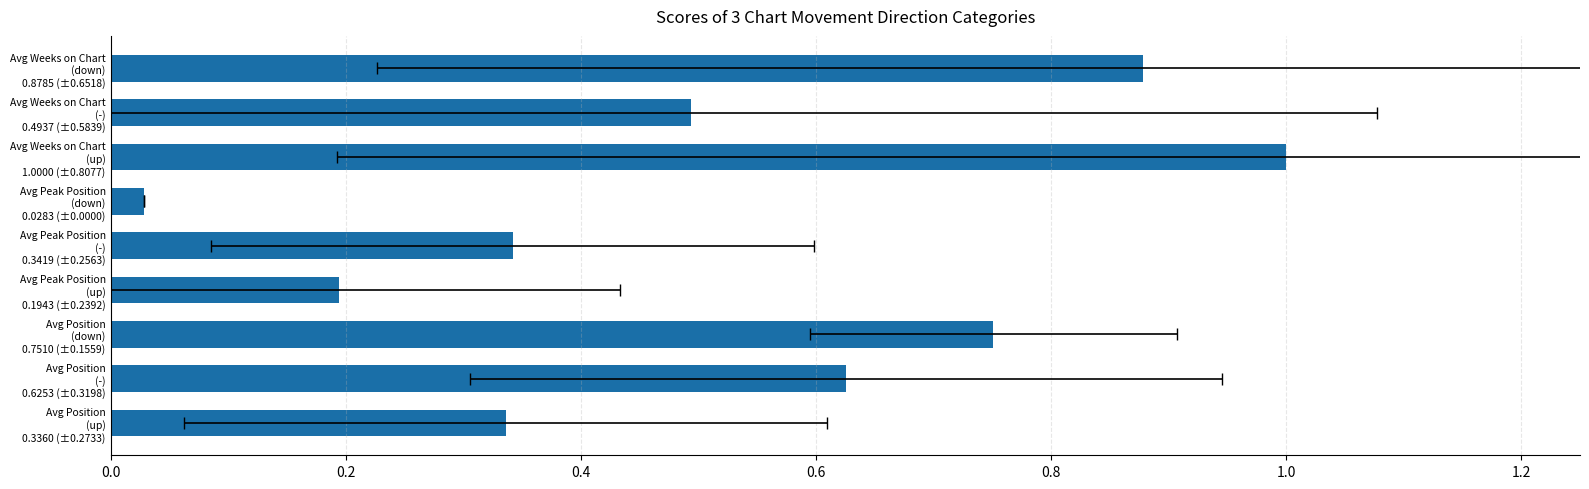

What is the difference between the values at Avg Position (up) 0.3360 (±0.2733) and Avg Peak Position (down) 0.0283 (±0.0000)?

0.3